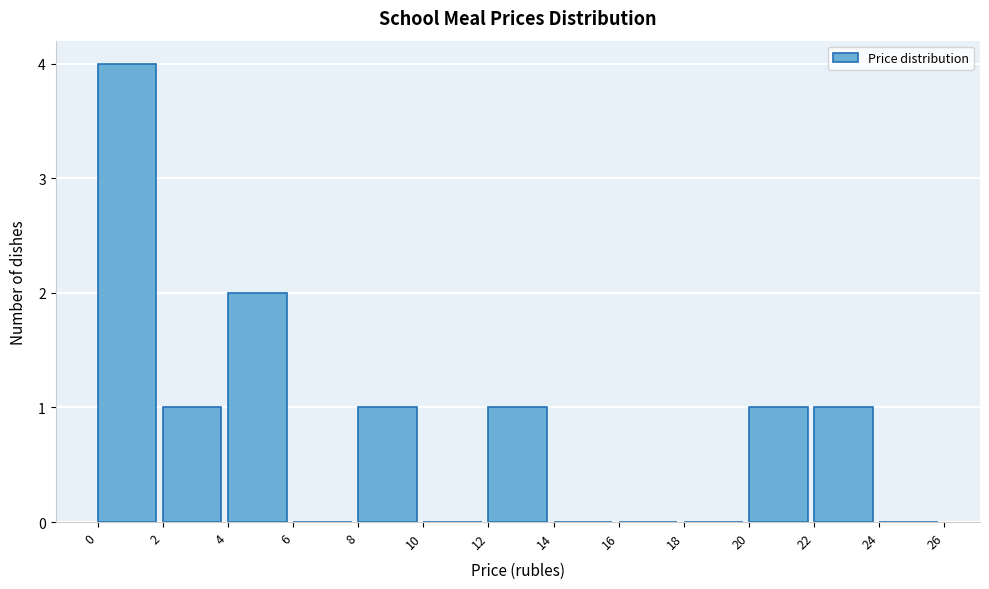

How tall is the bar that spans 22 to 24 on the x-axis? The values are not printed on the chart, so give them approximately, as read against the axis.

1